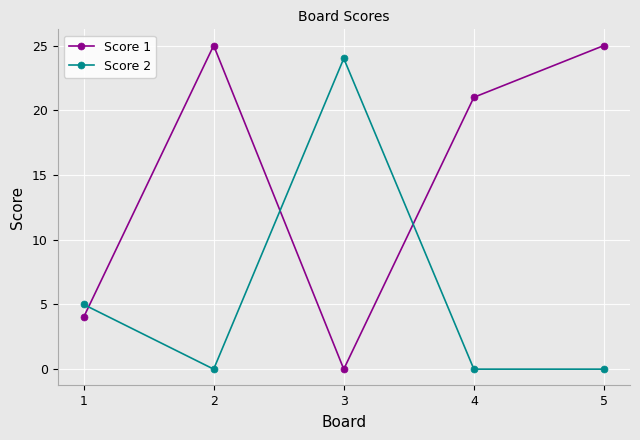

List the series in order of their peak value, lowest first.

Score 2, Score 1